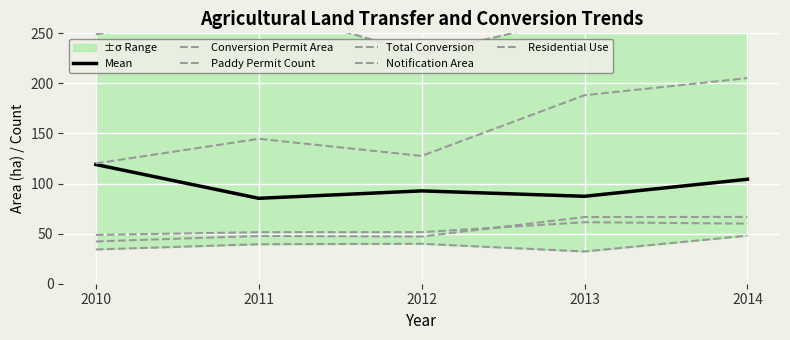

What is the value of the Residential Use point at the 4th from the left?

61.4